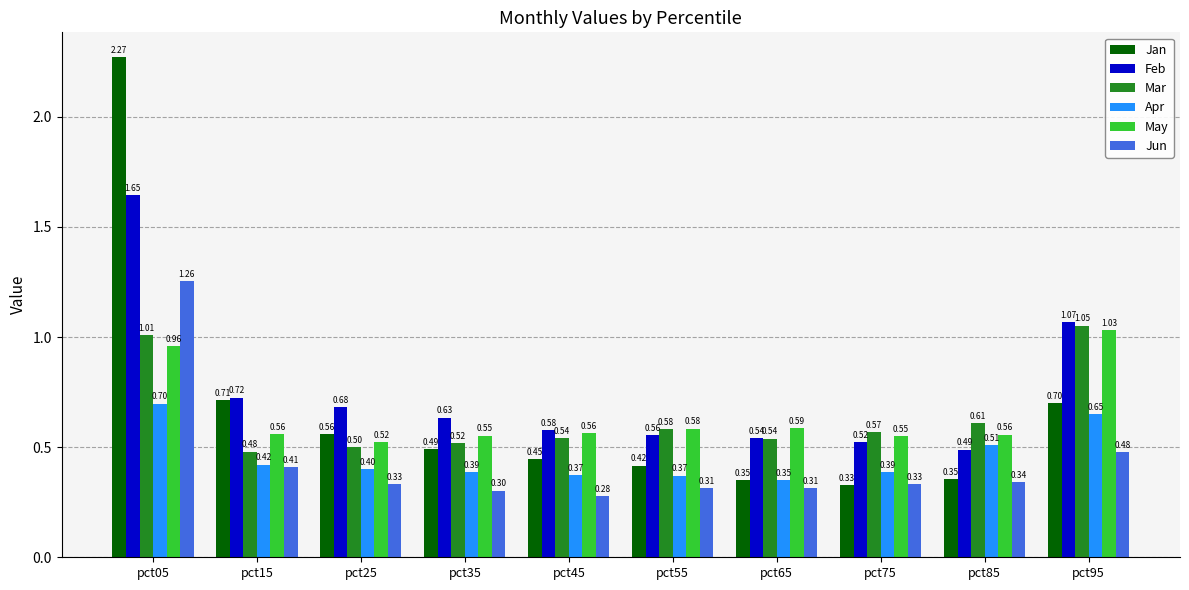

True or false: Apr has a value of 0.5 at pct45.

False